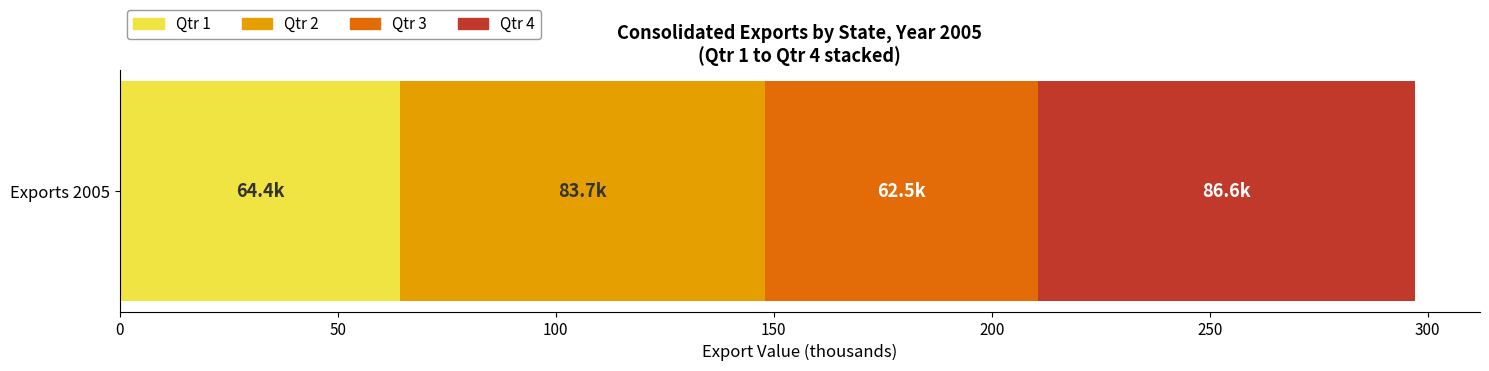

What is the minimum value for Qtr 1?

64.4